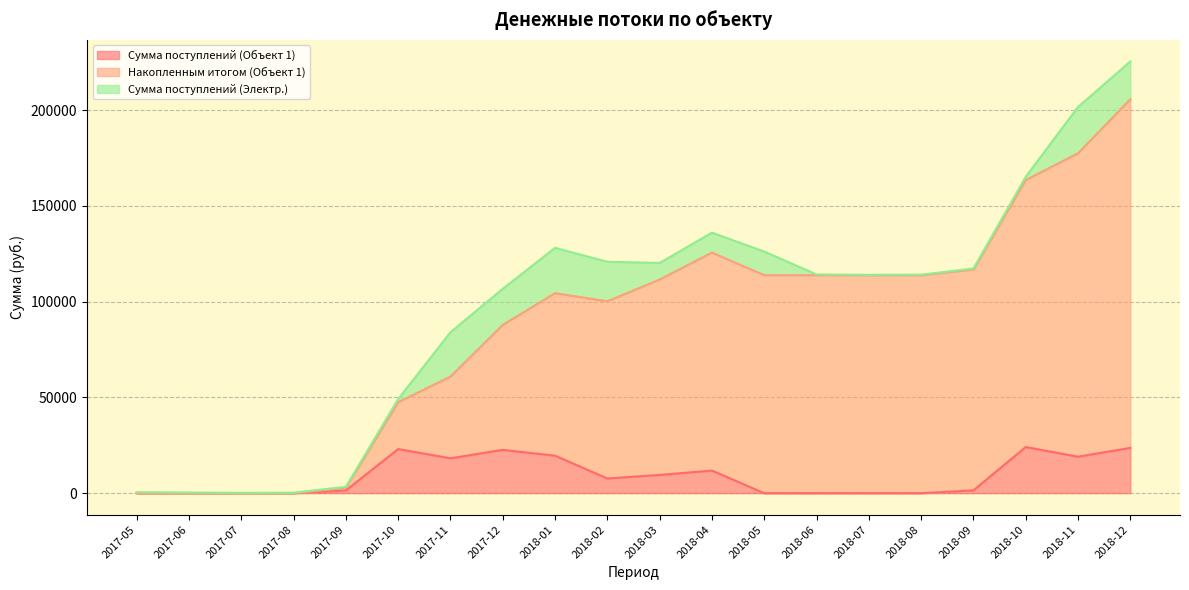

What is the label of the 18th point from the left?

2018-10